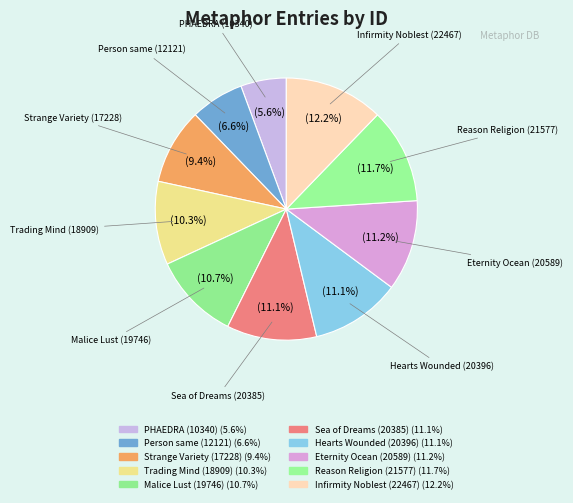

To the nearest percent, what percentage of the pie is Person same (12121)?

7%